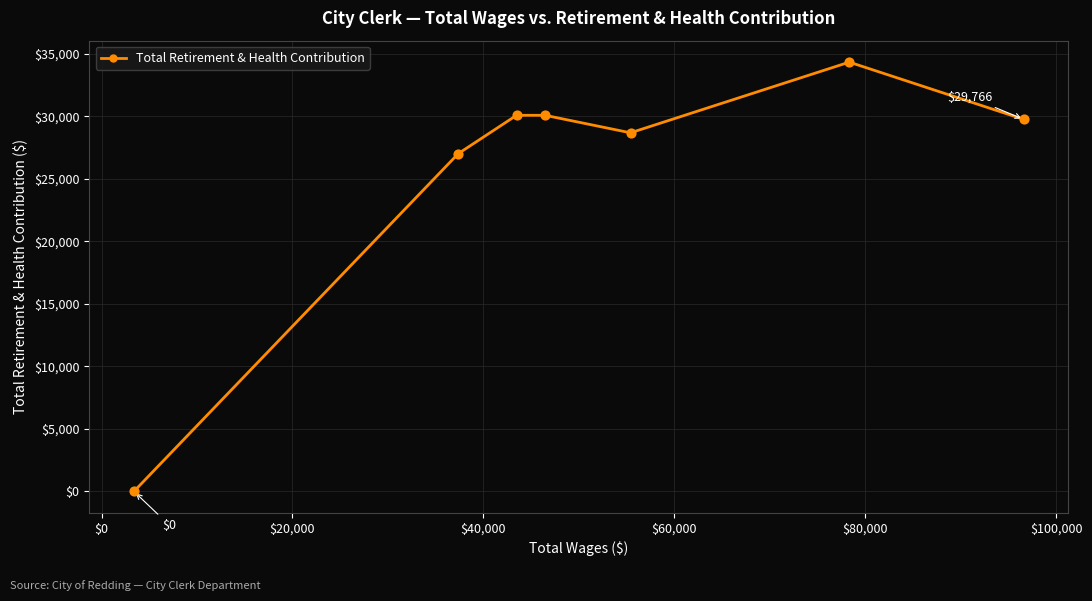

How many interior local peaks (higher than both neighbors) does the data have?

2